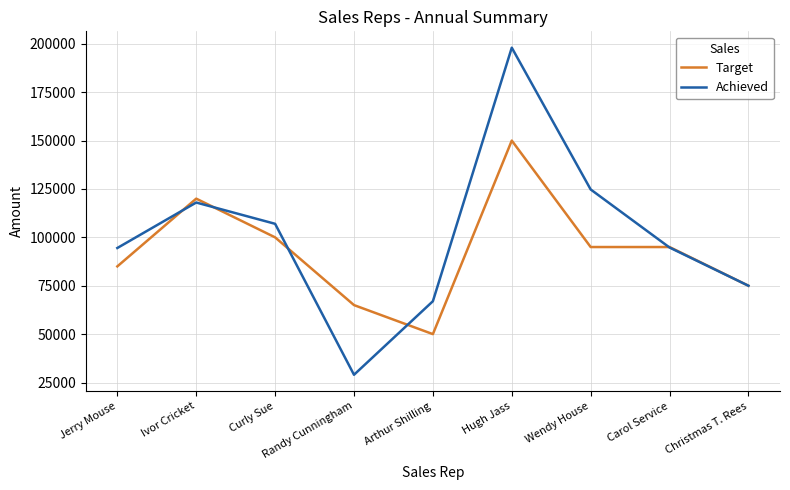

The Target series shows 75000 at Christmas T. Rees. True or false?

True